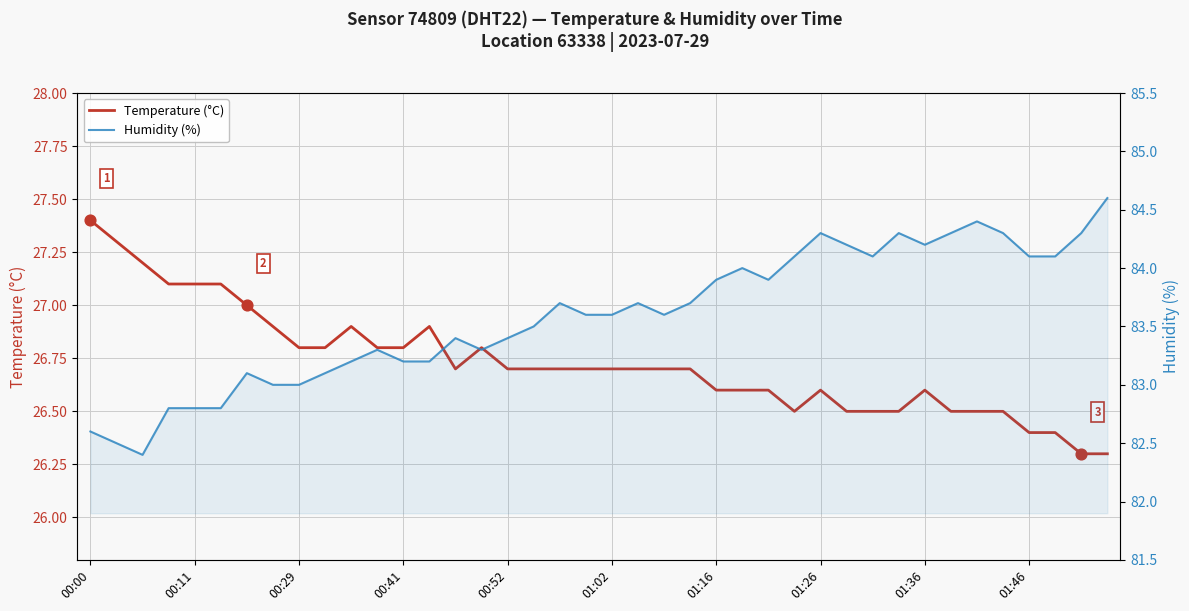

Is the value of Temperature (°C) at 17 greater than the value of Humidity (%) at 01:36?

No